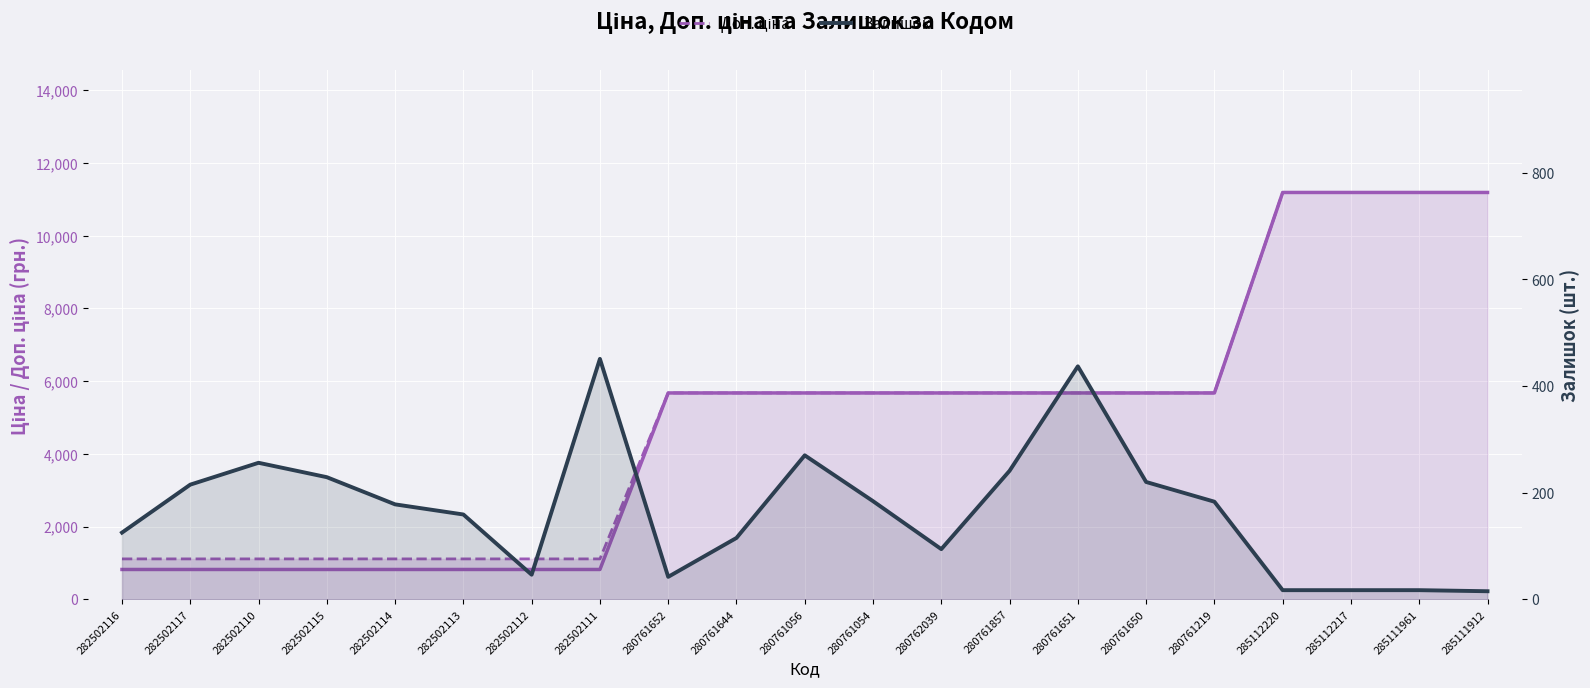

Which series has the largest range (max minus min)?

Ціна